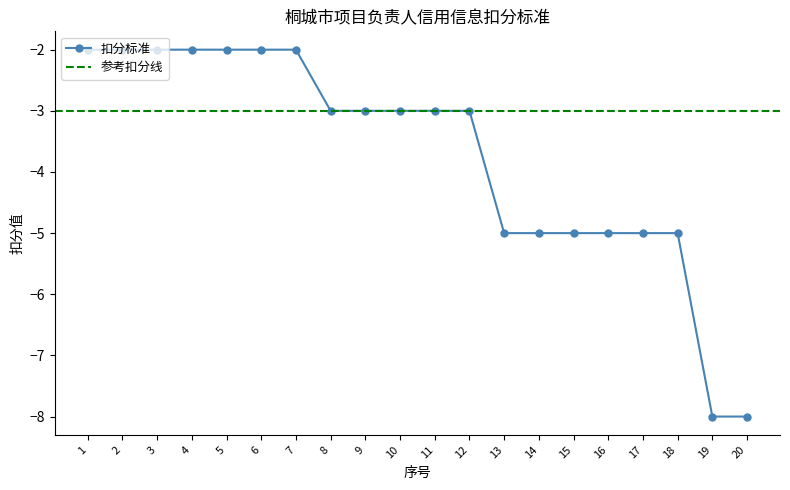

Which category has the highest value across all series?

1